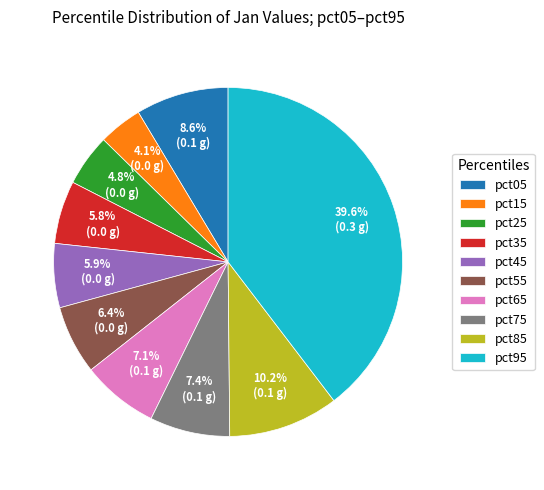

What percentage is NOT represented by pct85?

89.8%